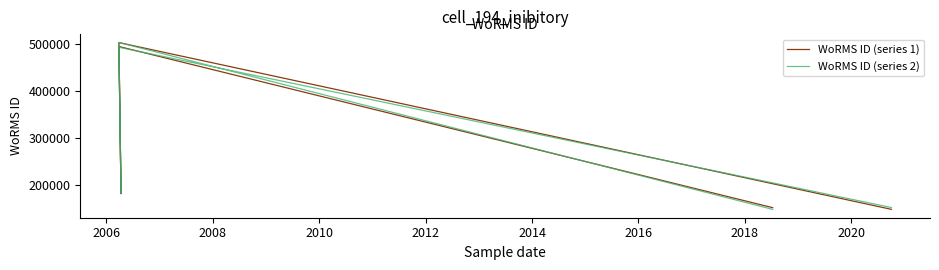

Reading right to left, extract all data points from this chart.

WoRMS ID (series 1): 148040.2	502831.1	181147.4	494524.7	151625.6
WoRMS ID (series 2): 151923.8	492868.6	181746.2	503112.1	147971.3